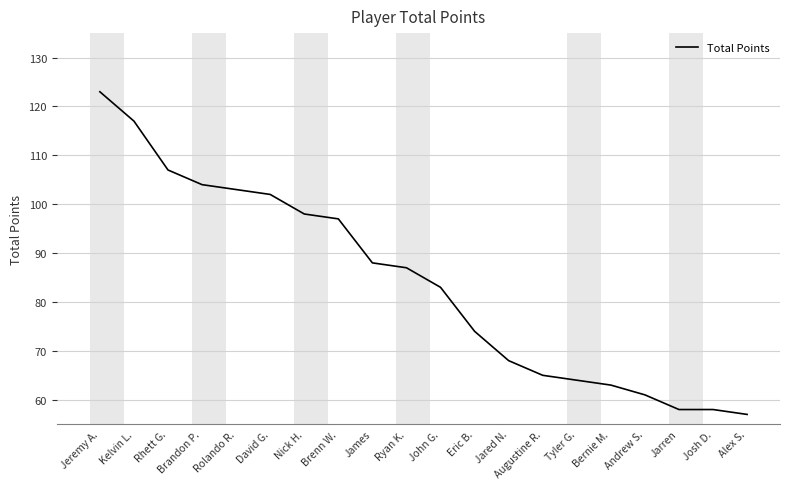

True or false: the data shows 104 at Brandon P..

True